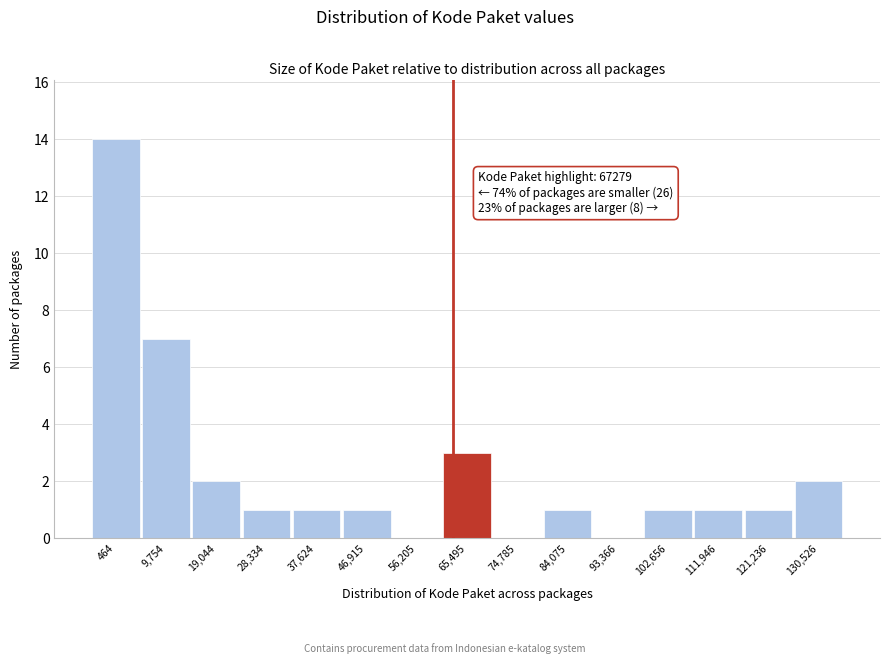

Reading right to left, transcribe all the data shown in this chart.

130,526=2	121,236=1	111,946=1	102,656=1	93,366=0	84,075=1	74,785=0	65,495=3	56,205=0	46,915=1	37,624=1	28,334=1	19,044=2	9,754=7	464=14